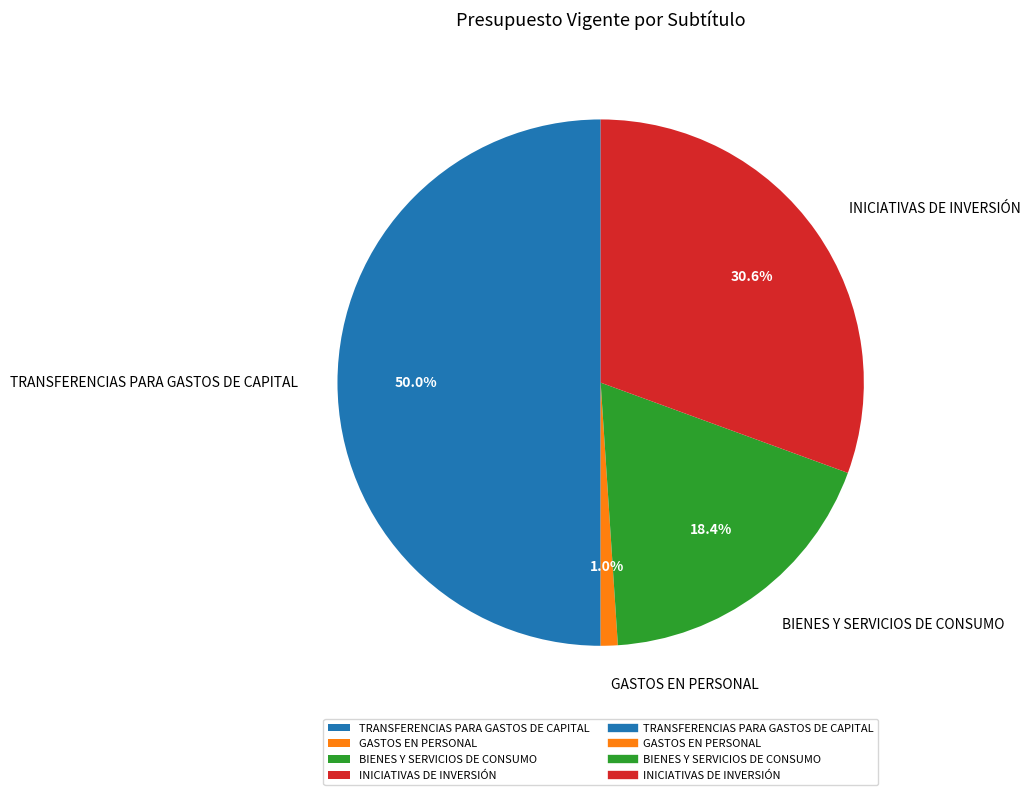

What is the total percentage of BIENES Y SERVICIOS DE CONSUMO and TRANSFERENCIAS PARA GASTOS DE CAPITAL?

68.4%